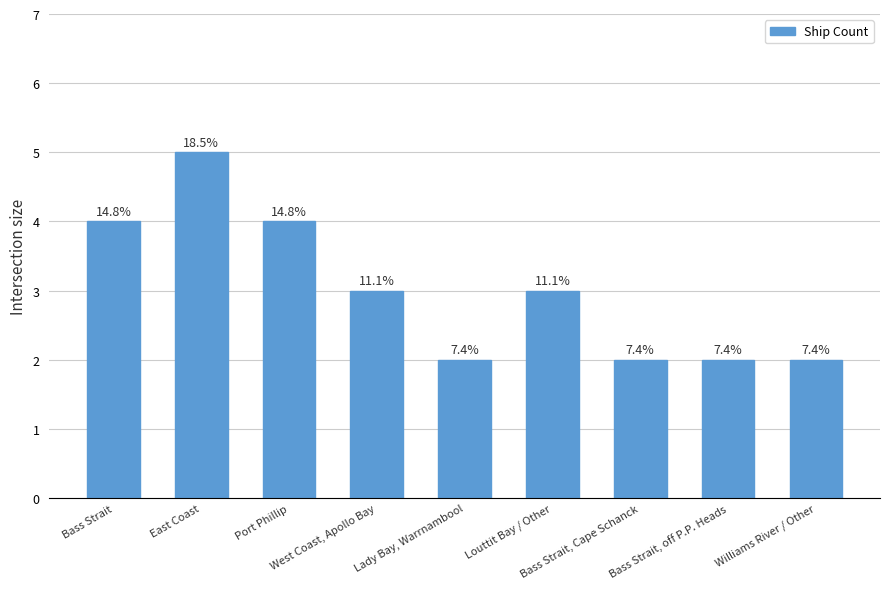

Are the bars horizontal?

No